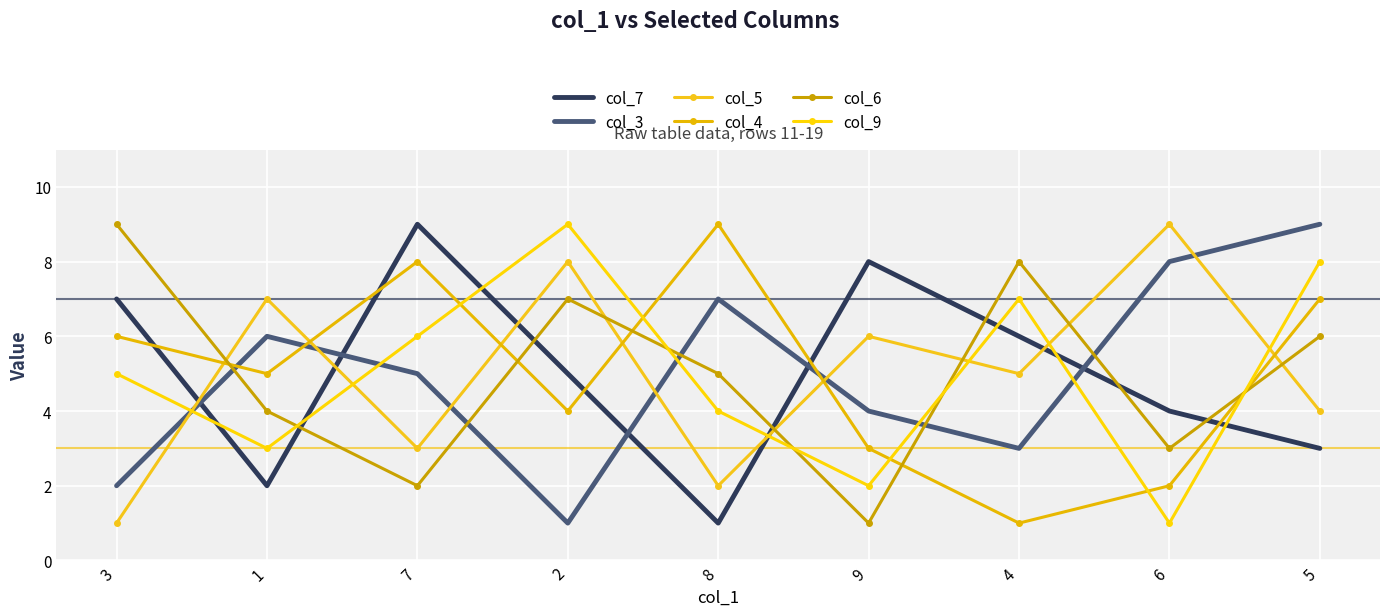

What is the difference between the maximum and second lowest values in the col_4 series?

7